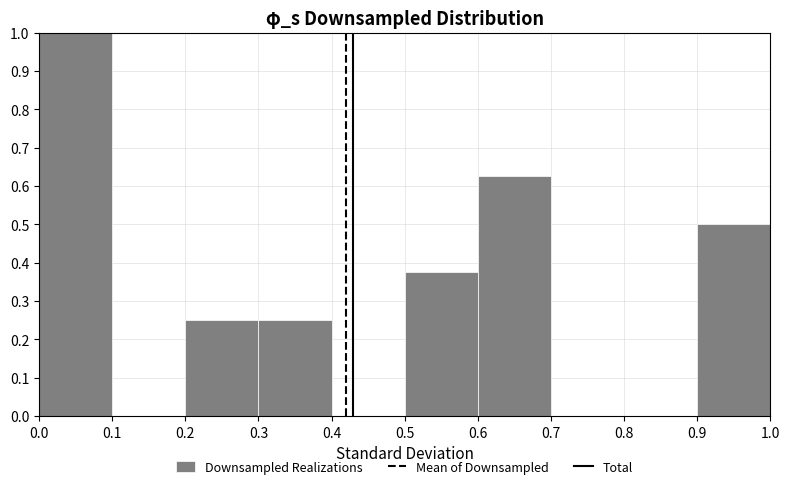

Reading left to right, transcribe this chart: for each bar, give the range it covers on the x-axis and its height. The values are not printed on the chart, so give them approximately, as read against the axis.

0.0 to 0.1: 1.00
0.1 to 0.2: 0
0.2 to 0.3: 0.25
0.3 to 0.4: 0.25
0.4 to 0.5: 0
0.5 to 0.6: 0.38
0.6 to 0.7: 0.63
0.7 to 0.8: 0
0.8 to 0.9: 0
0.9 to 1.0: 0.50